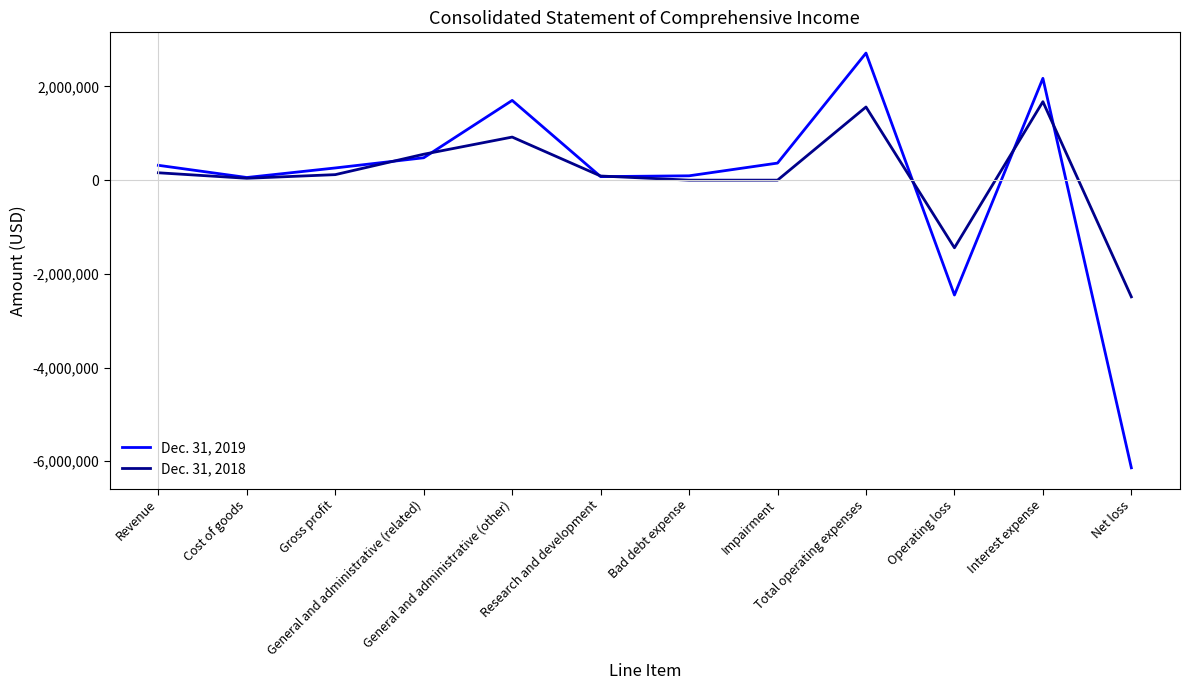

At which label is Dec. 31, 2019 closest to -1713778?

Operating loss